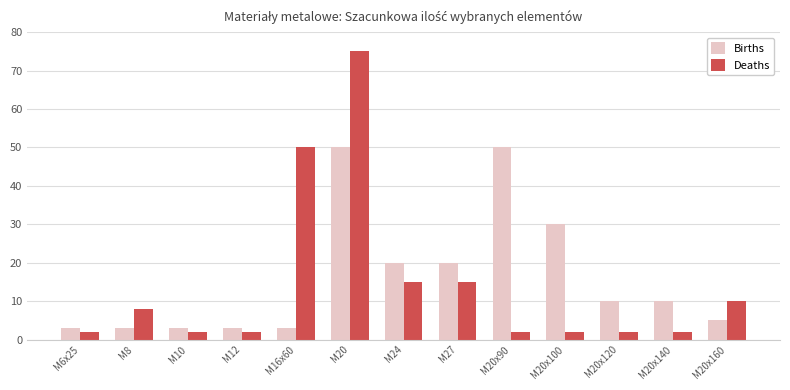

What is the sum of all Births values?

210